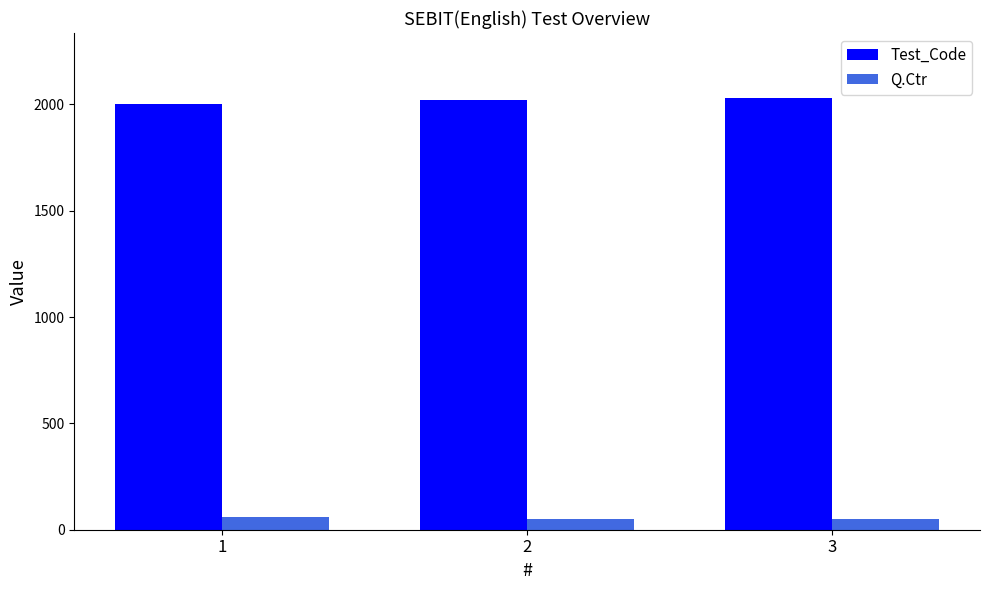

Reading left to right, transcribe all the data shown in this chart.

Test_Code: 2004	2021	2031
Q.Ctr: 60	50	50